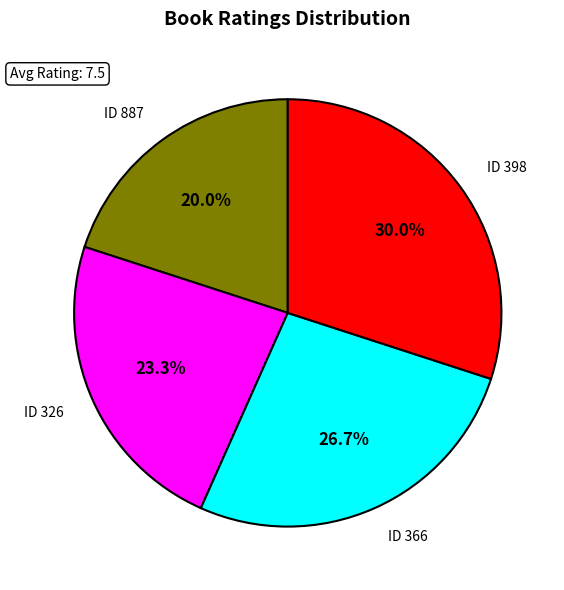

Does any single category account for the majority?

No